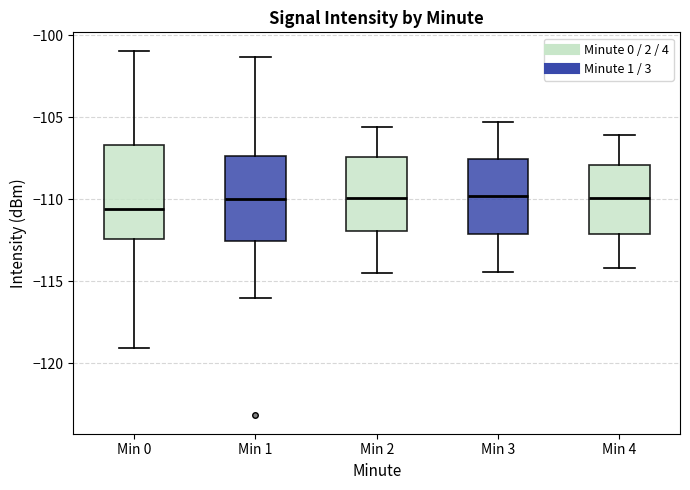

Comparing the boxes themselves (not the whiskers), which one is the tallest?

Min 0